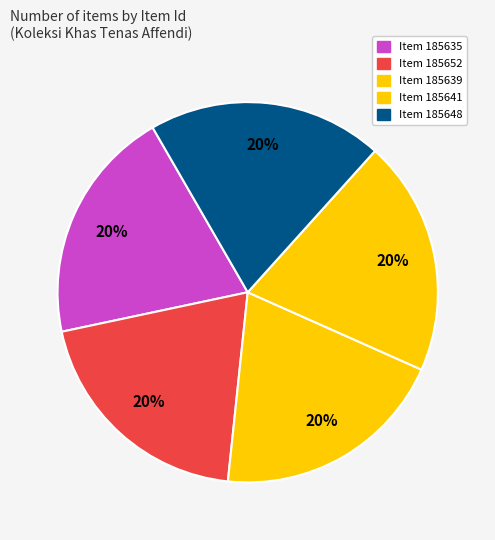

Is there any slice that represents more than half of the pie?

No